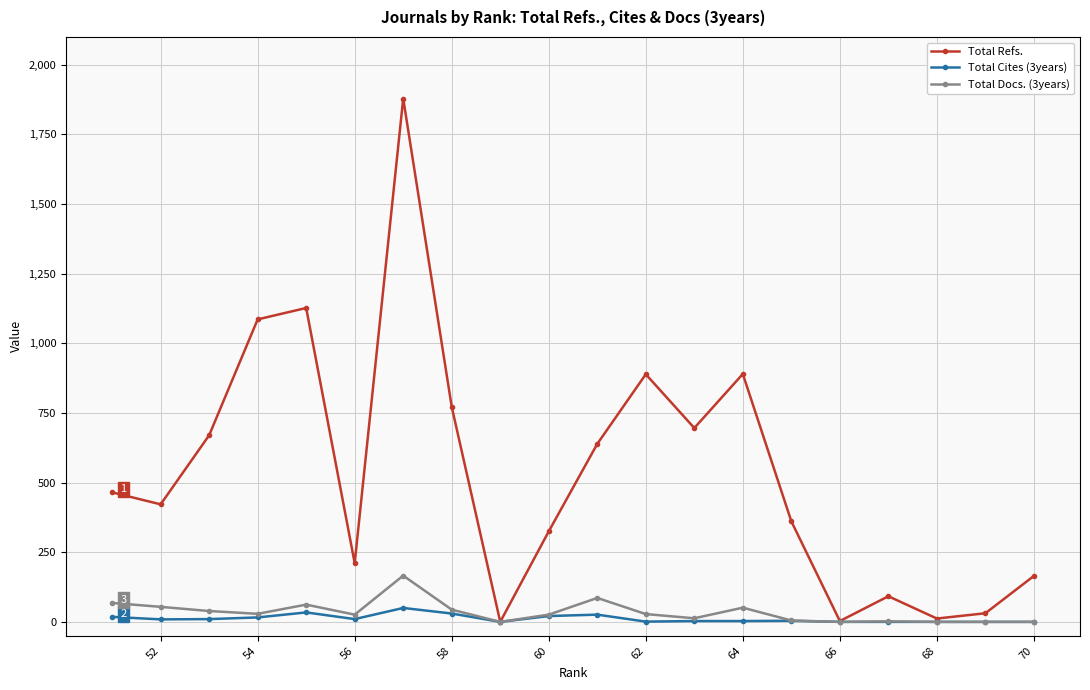

Which series has the largest total across all categories?

Total Refs.